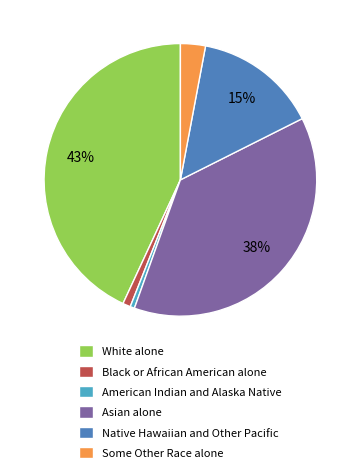

What is the largest slice in the pie chart?

White alone